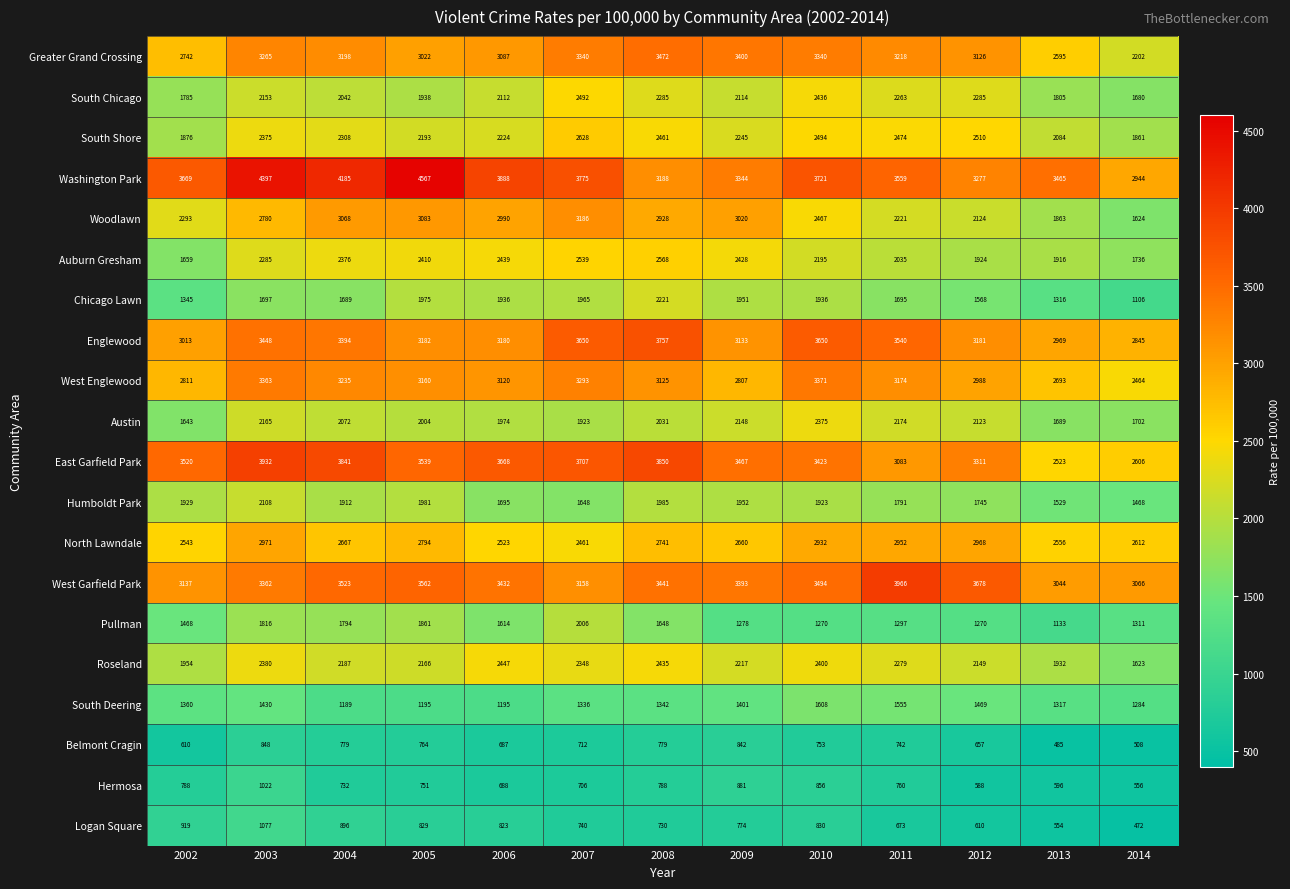

What is the spread (max minus min) of values at 2012?

3090